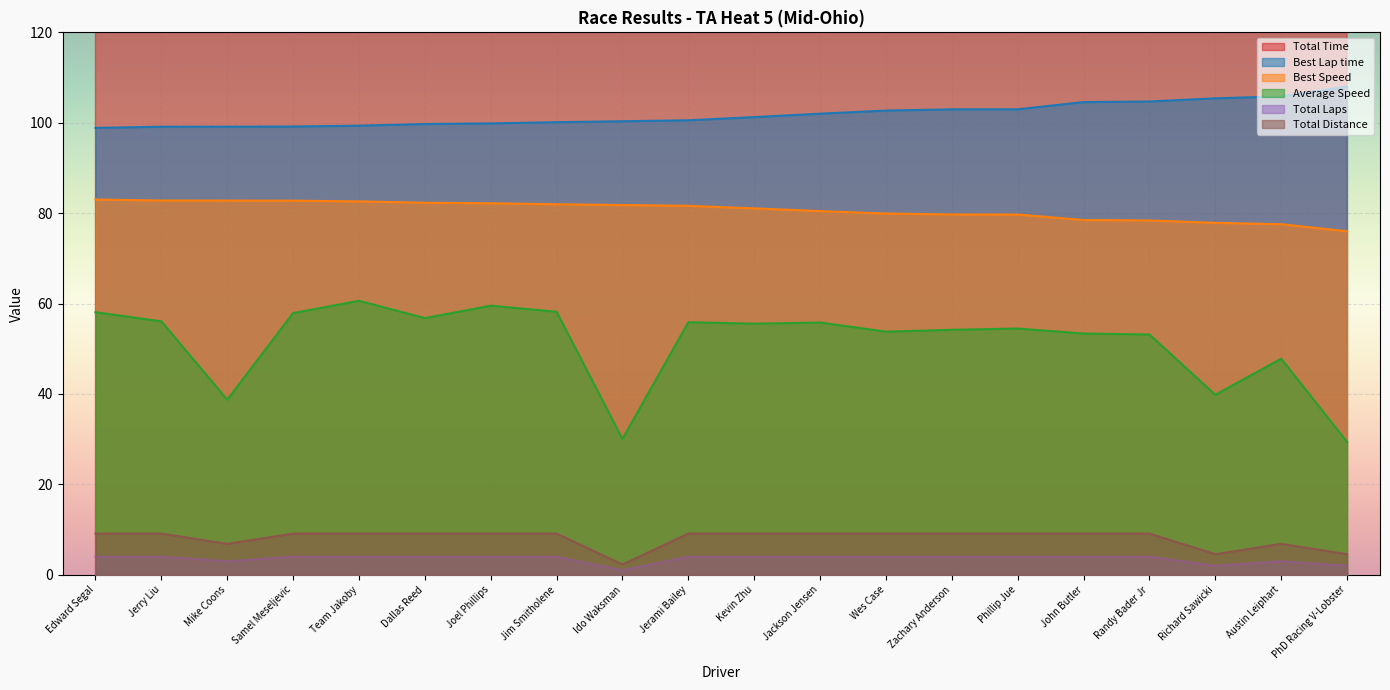

How many data points does each series have?

20